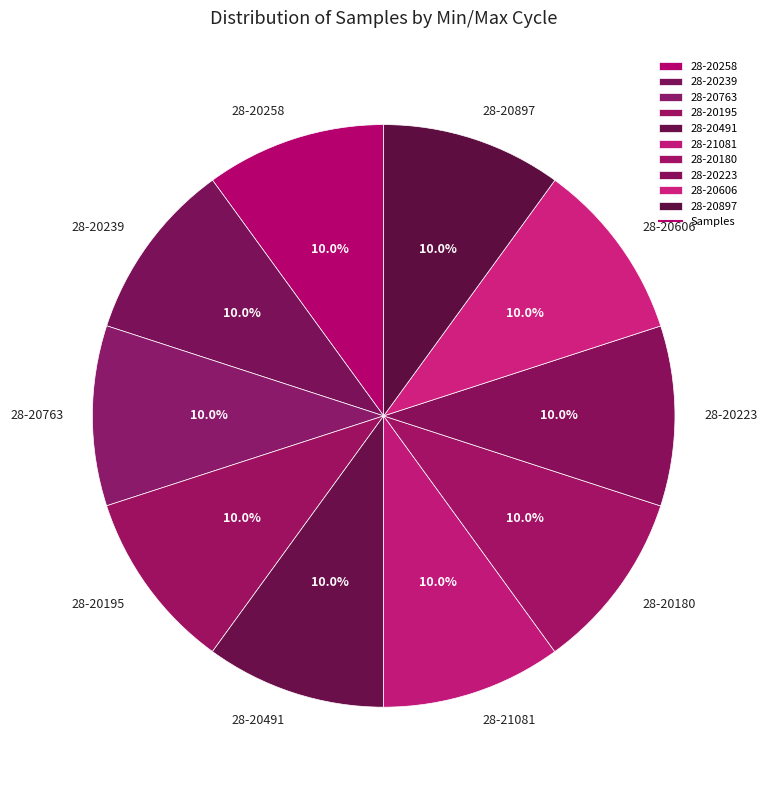

True or false: 28-20258 accounts for 22% of the total.

False